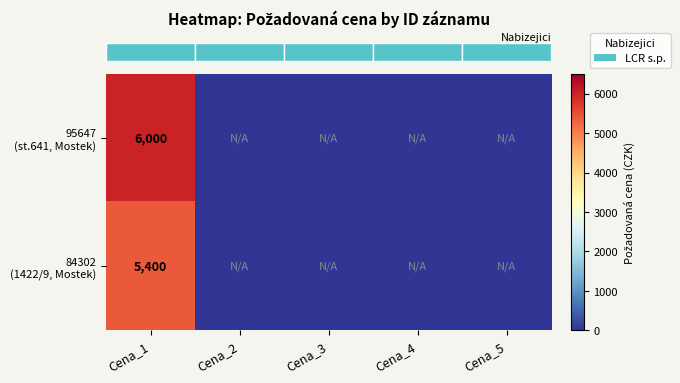

At which category is the sum across all series the highest?

Cena_1